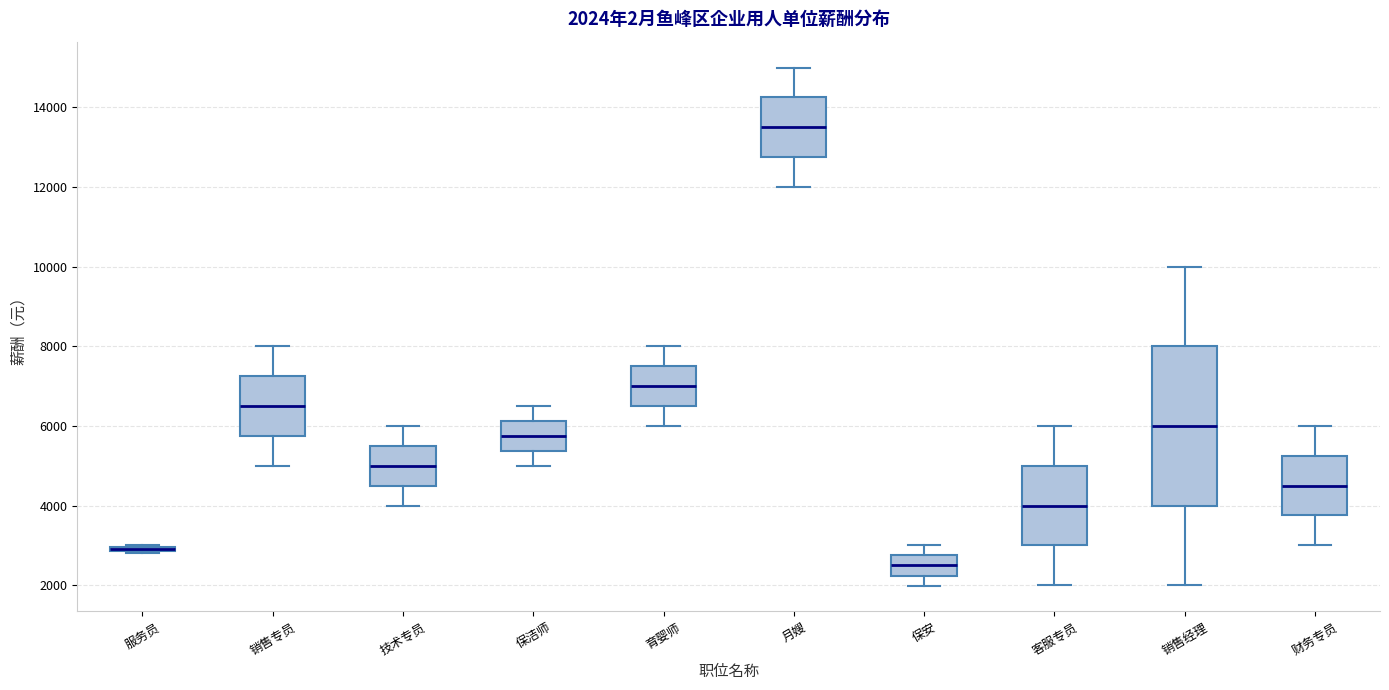

Which box is the tallest, from its lower edge to its upper edge?

销售经理